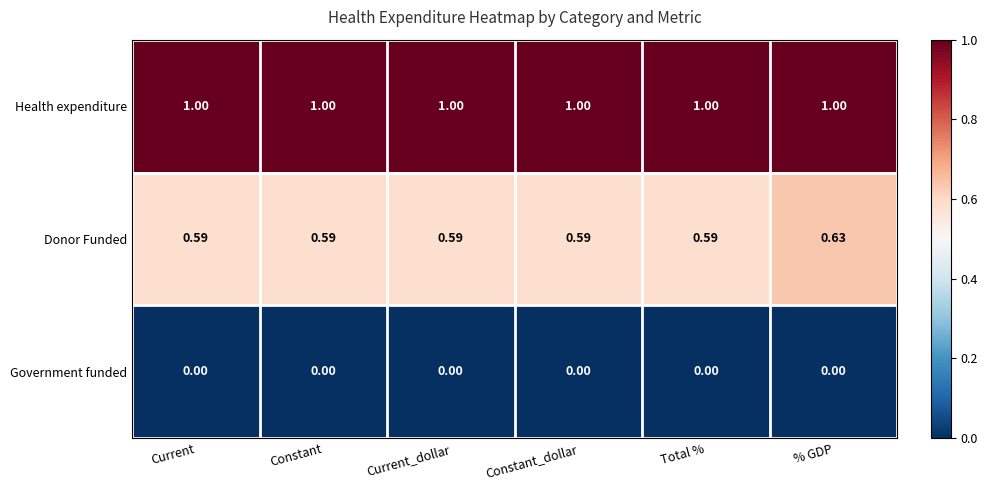

At which category is the sum across all series the highest?

% GDP